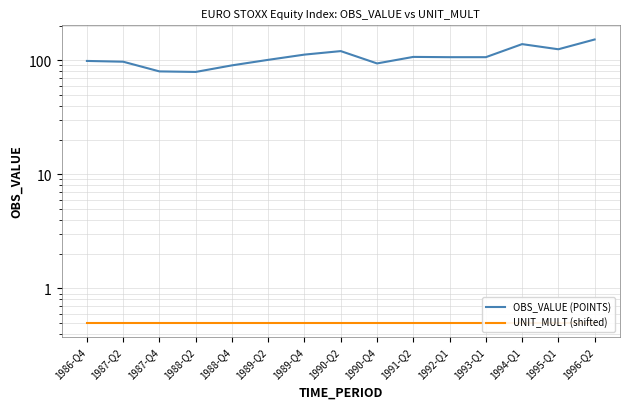

What is the maximum value shown in the chart?

152.0